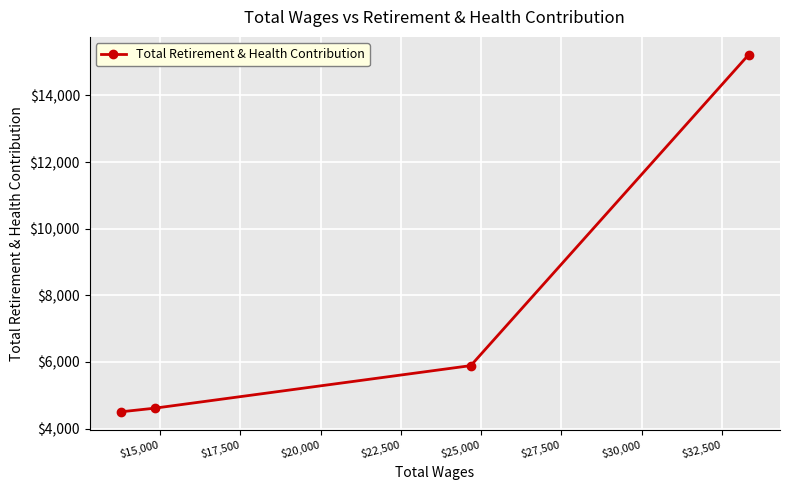

What is the greatest value displayed?

15220